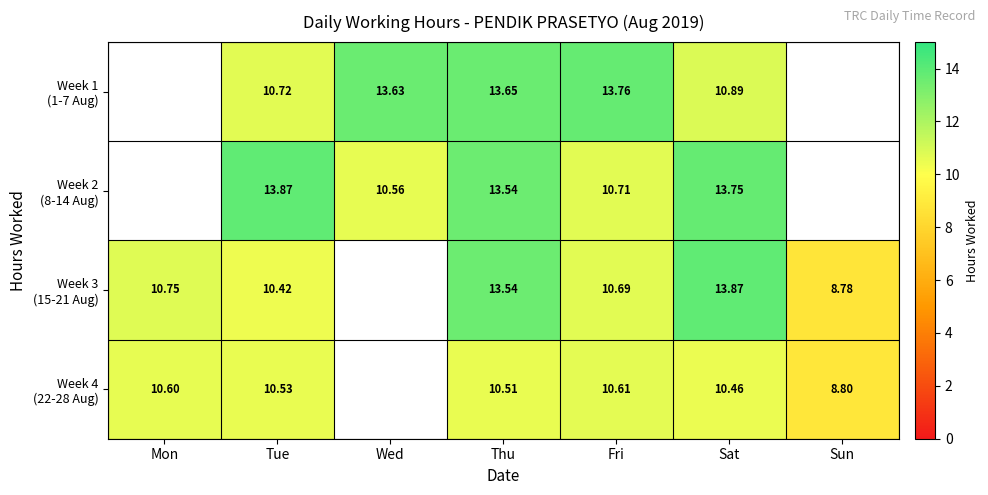

Between Wed and Mon, which is larger?

Mon